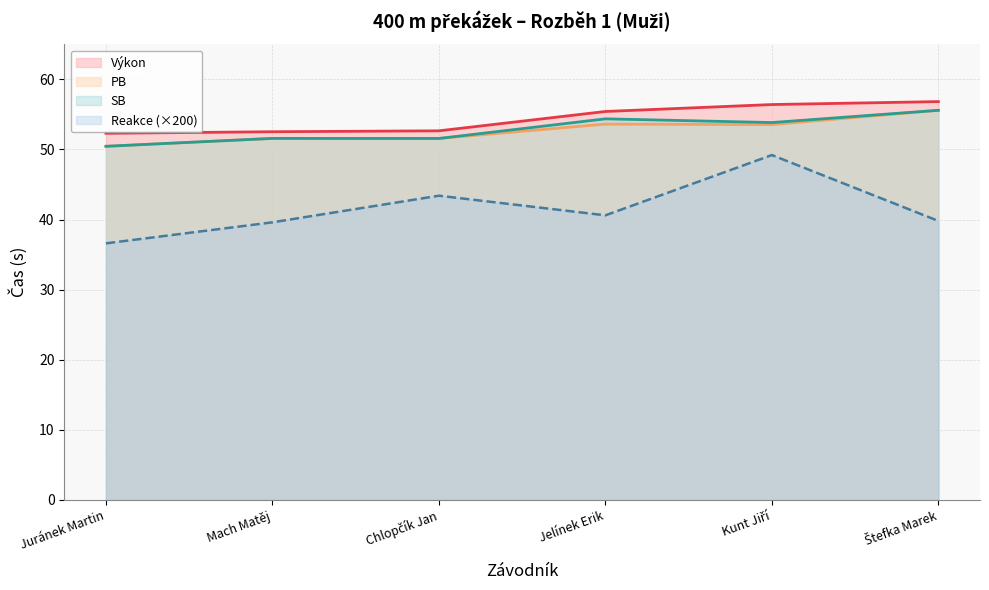

What is the spread (max minus min) of values at Štefka Marek?

17.0